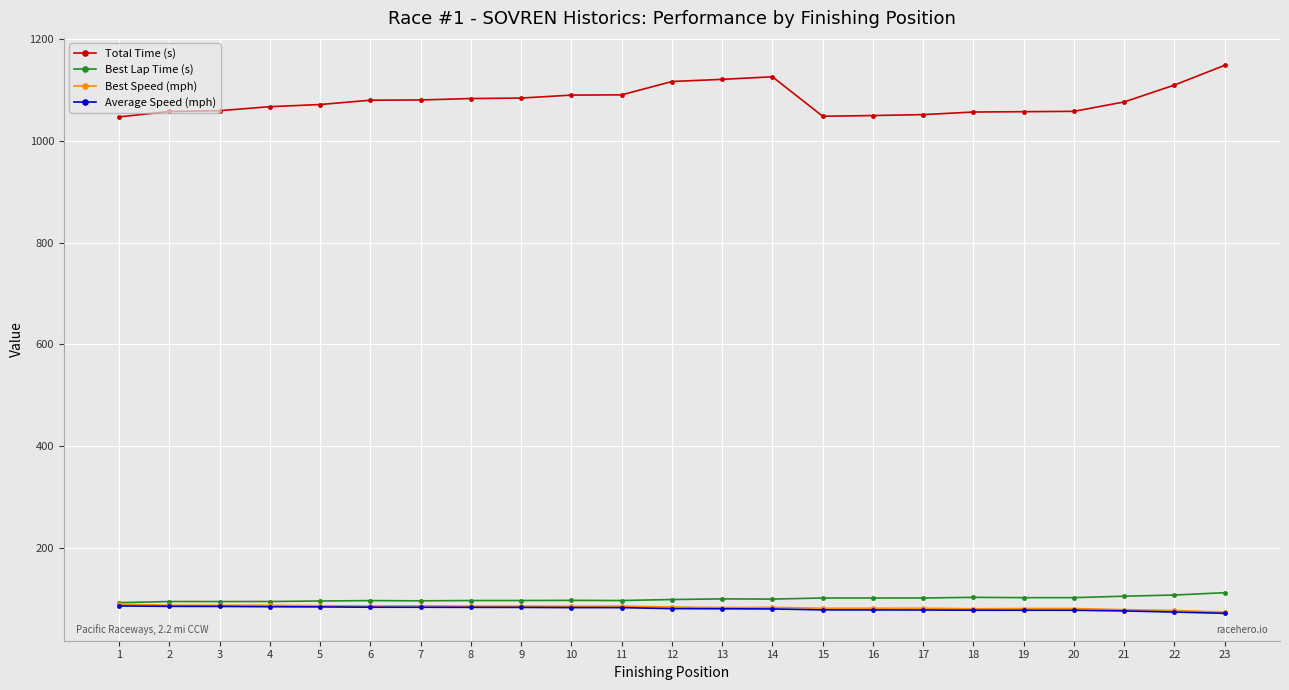

How many data points in Best Lap Time (s) are less than 97?

11